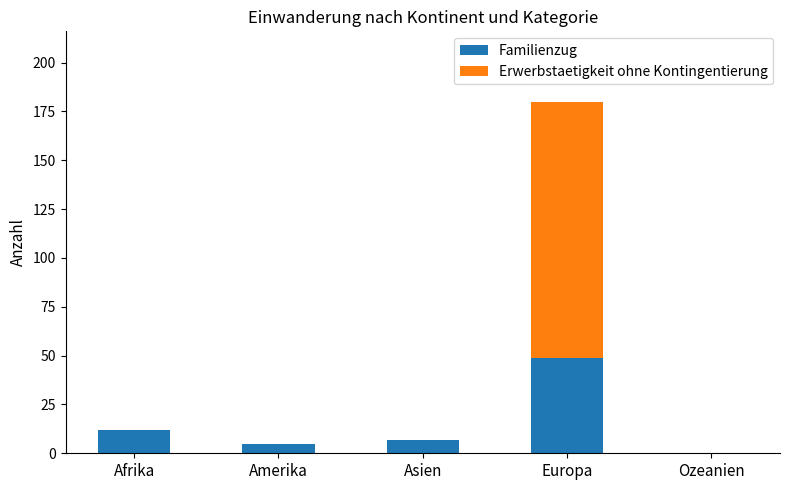

Reading right to left, list the values for the Familienzug series.

Ozeanien=0	Europa=49	Asien=7	Amerika=5	Afrika=12